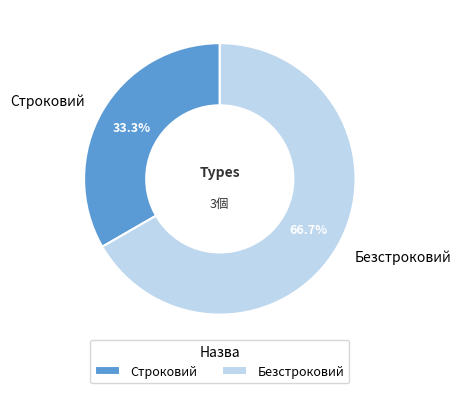

To the nearest percent, what is the difference between the Безстроковий and Строковий slice percentages?

33%